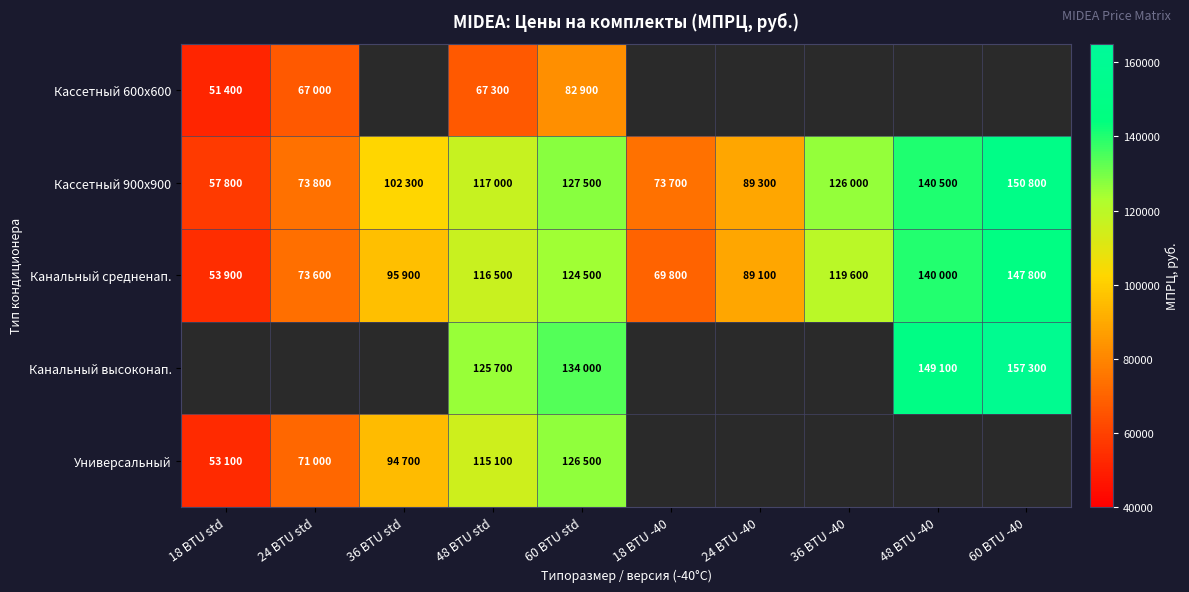

What is the difference between the highest and lowest values at 18 BTU std?

57800